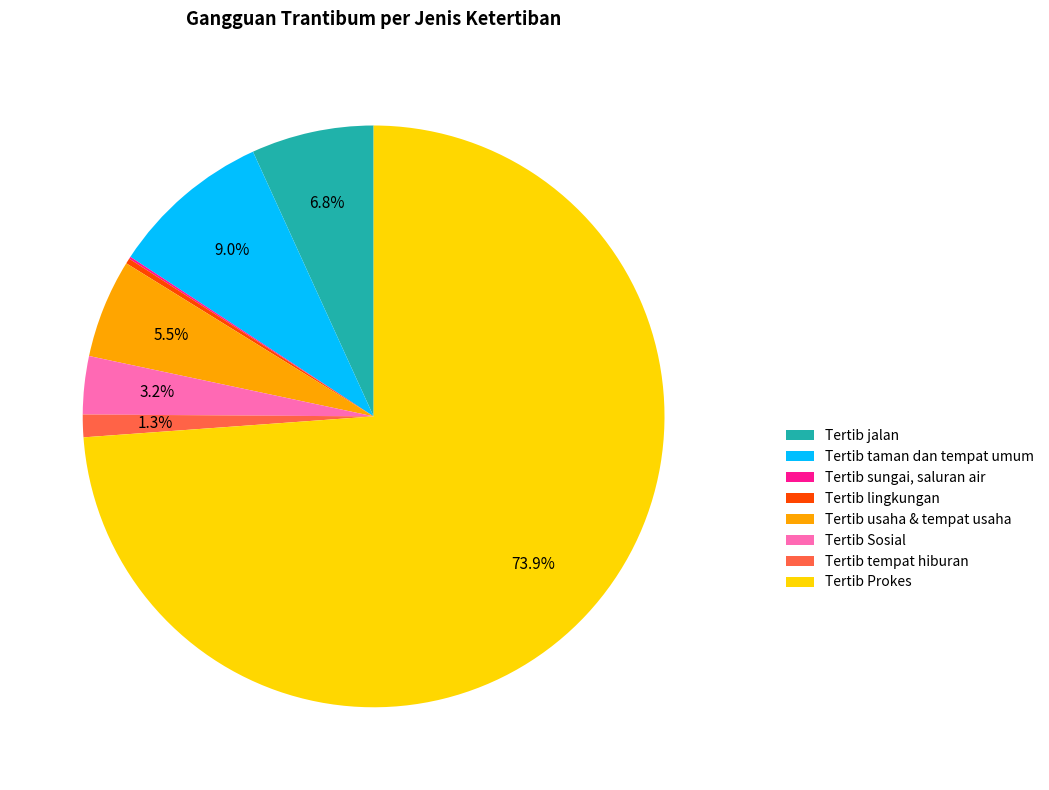

The Tertib lingkungan slice represents 8% of the pie. True or false?

False